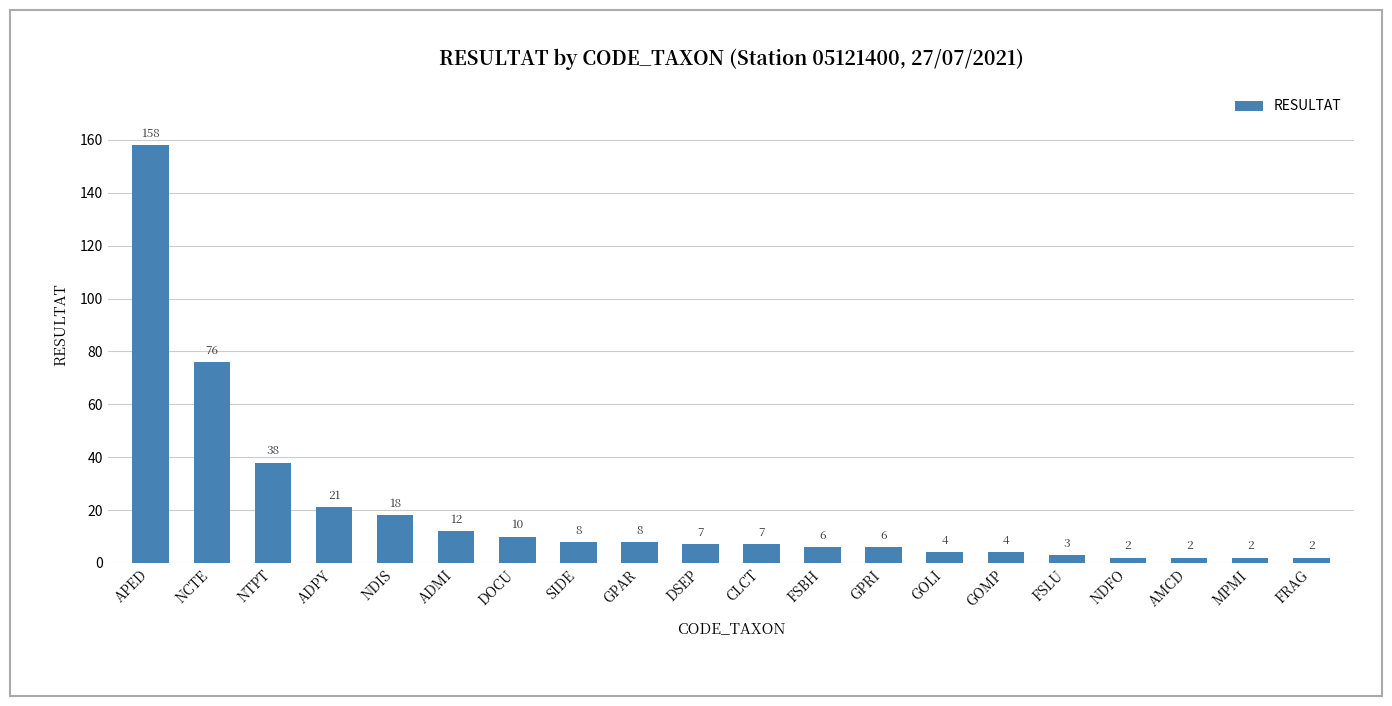

Reading right to left, extract all data points from this chart.

2	2	2	2	3	4	4	6	6	7	7	8	8	10	12	18	21	38	76	158